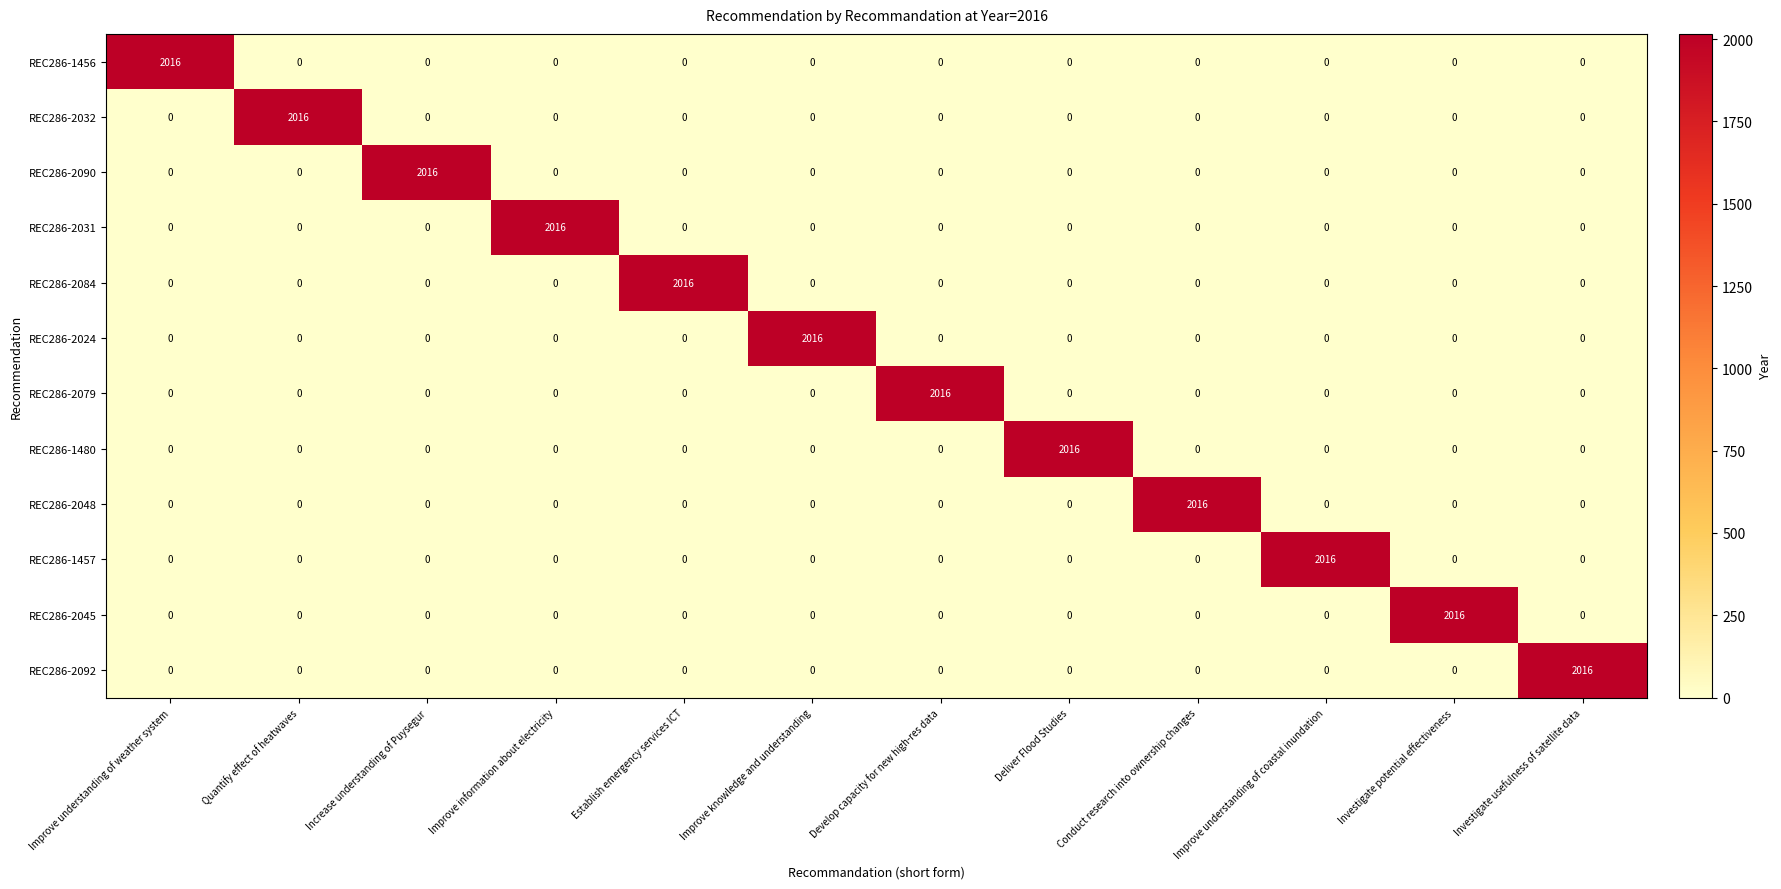

The value of REC286-2090 at Quantify effect of heatwaves is -931. True or false?

False